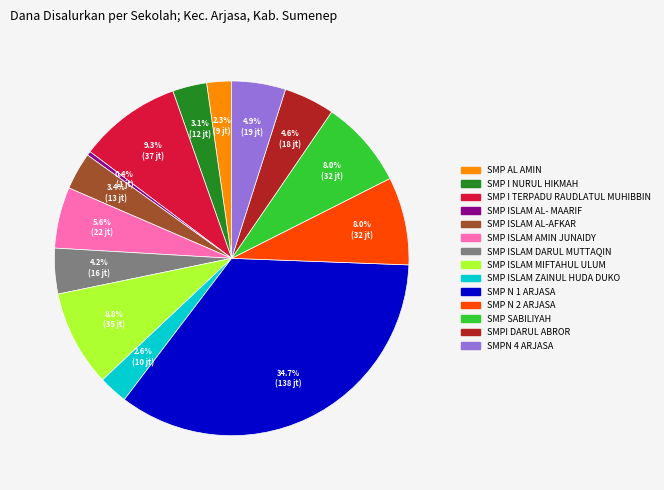

Is SMP I TERPADU RAUDLATUL MUHIBBIN the majority of the pie?

No